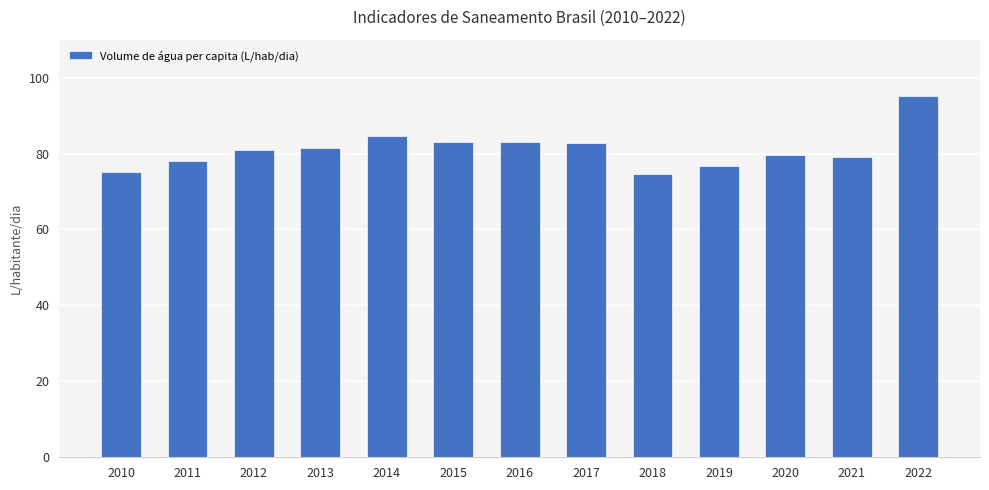

At which label does the data first exceed 80?

2012